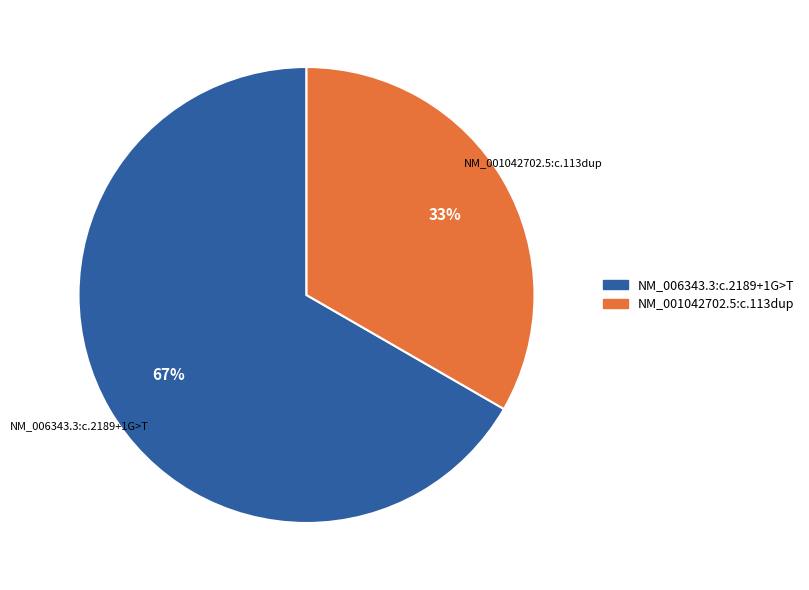

How many segments does this pie chart have?

2